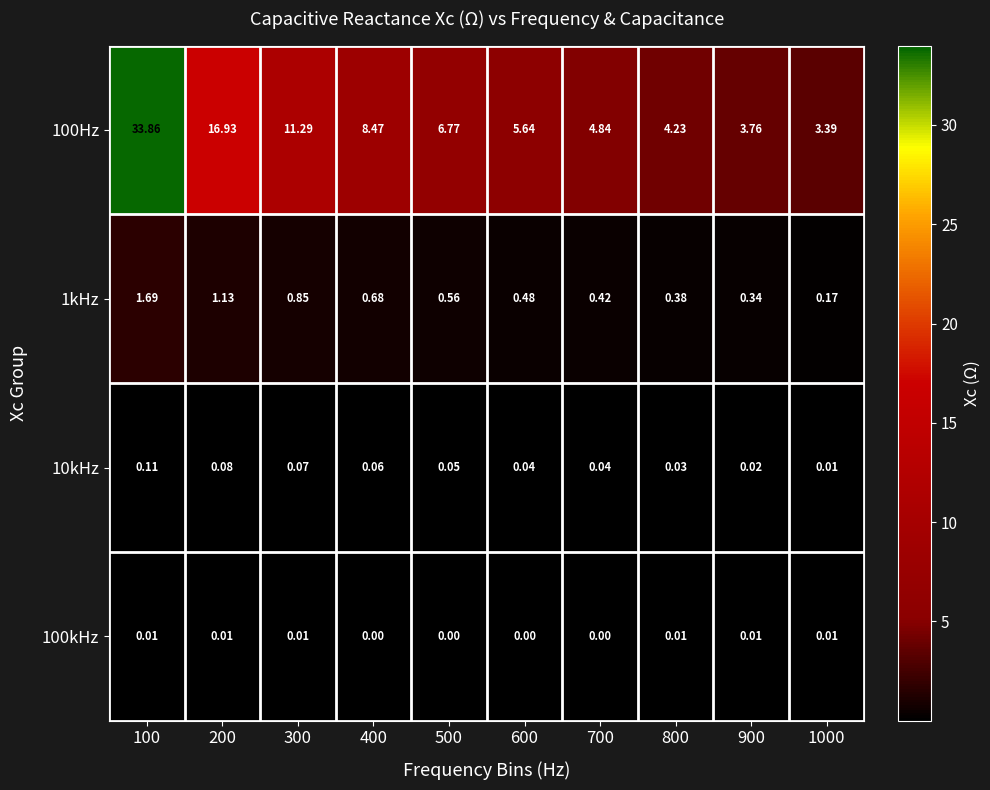

Is the value of 10kHz at 900 greater than the value of 1kHz at 400?

No